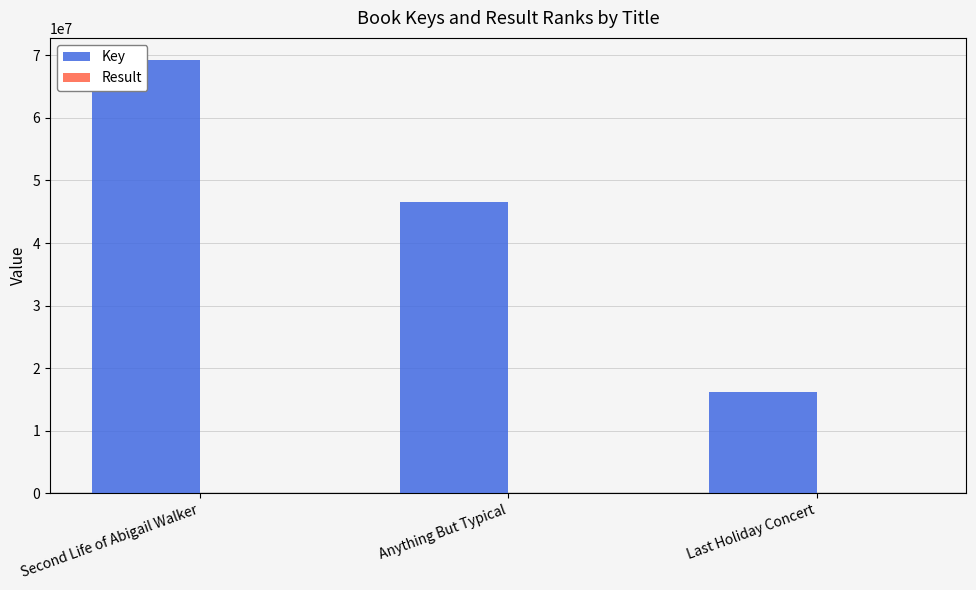

What is the label of the 1st bar from the right?

Last Holiday Concert